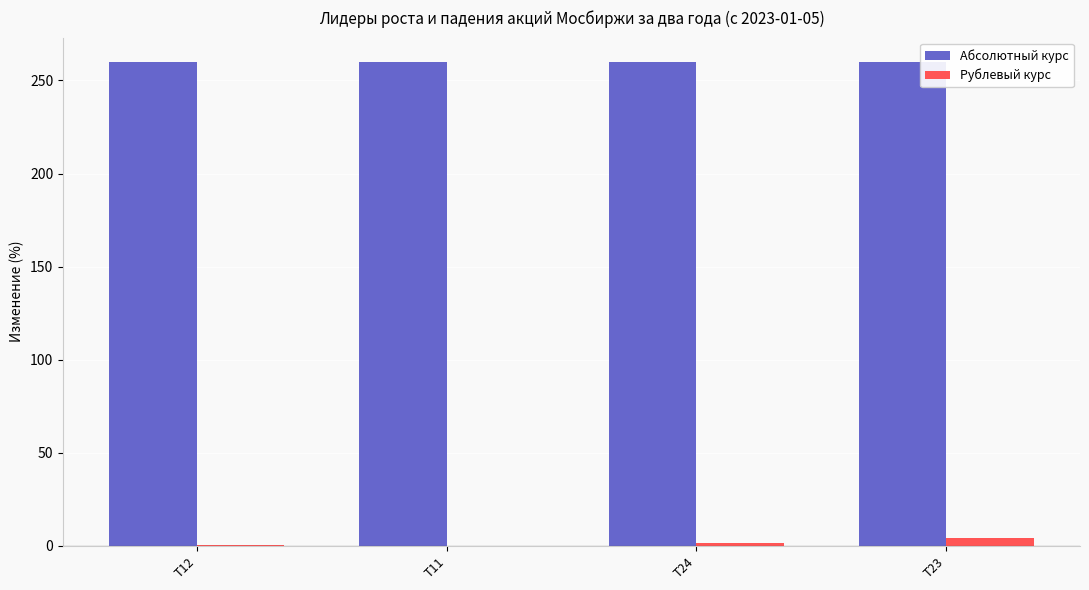

What is the spread (max minus min) of values at T12?

259.6